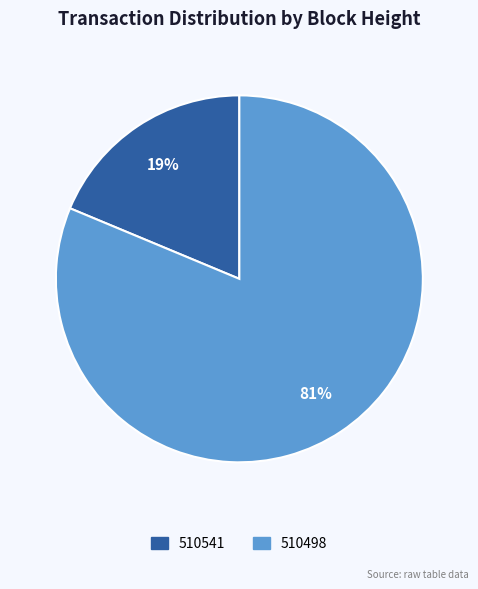

Is it true that 510498 is 81% of the pie?

True